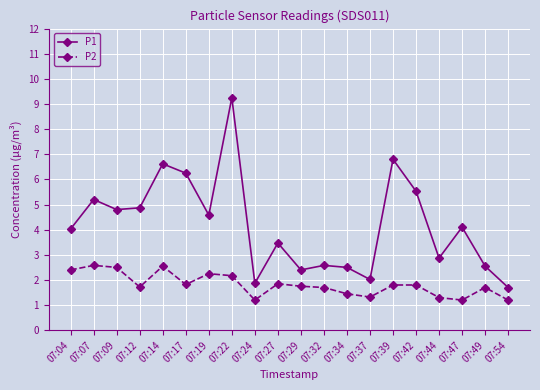

Is this an area chart (filled region under the line)?

No